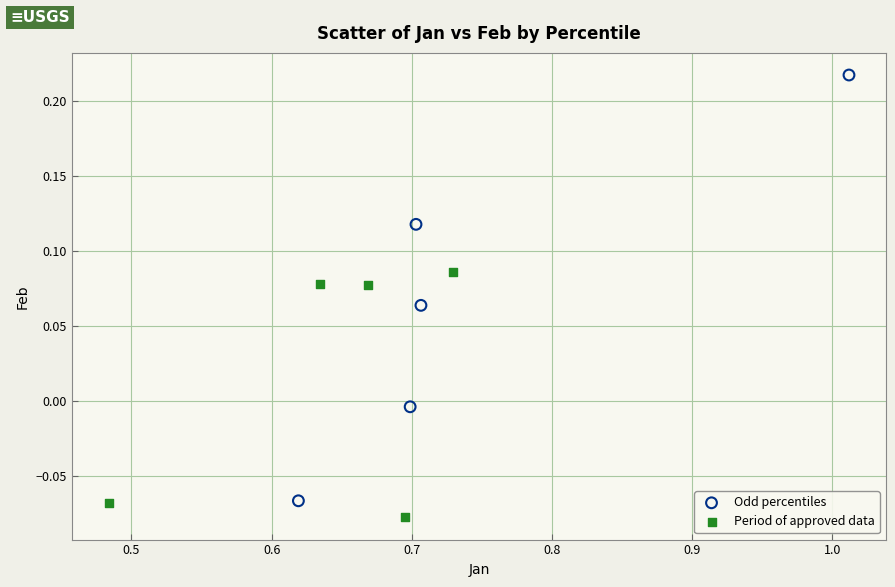

Which series contains the highest Y value?

Odd percentiles